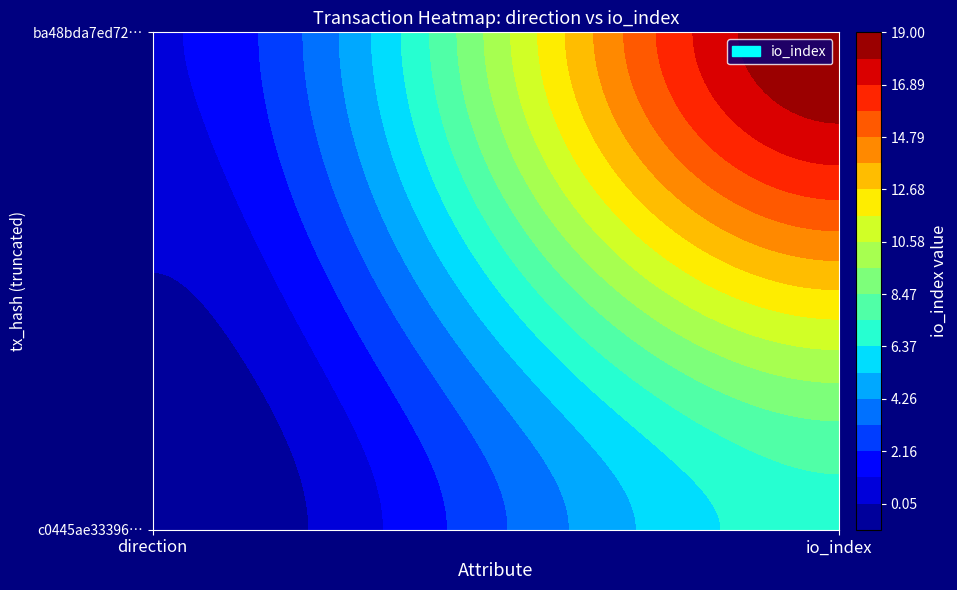

Is the value of c0445ae333962605a5dc452d216545db739ac6b at 0 greater than the value of ba48bda7ed72d25c707625a6ce571f133776479 at 1?

No